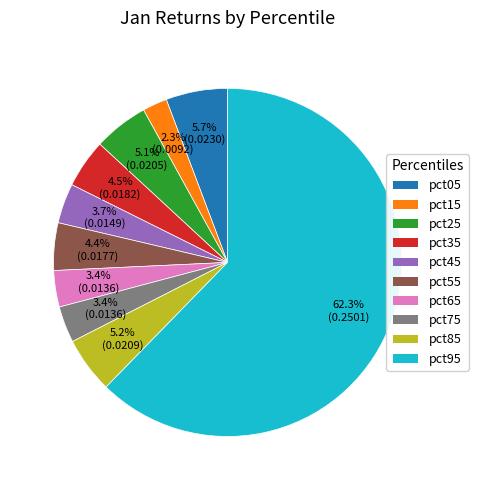

Do pct75 and pct95 together represent more than half of the pie?

Yes